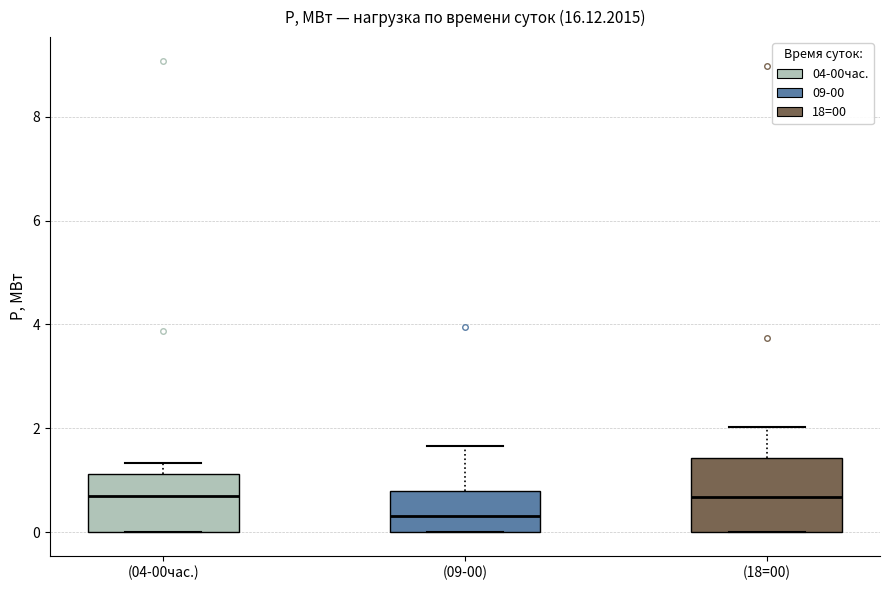

Which box is the tallest, from its lower edge to its upper edge?

(18=00)